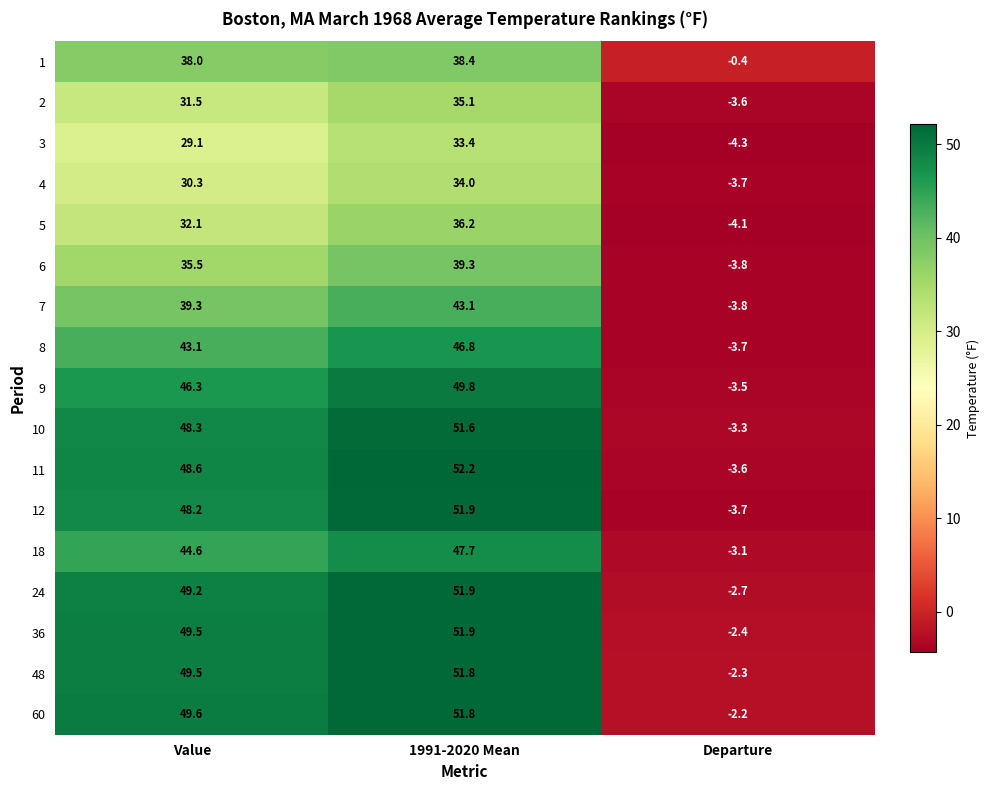

The 6 series shows -1.9 at Departure. True or false?

False